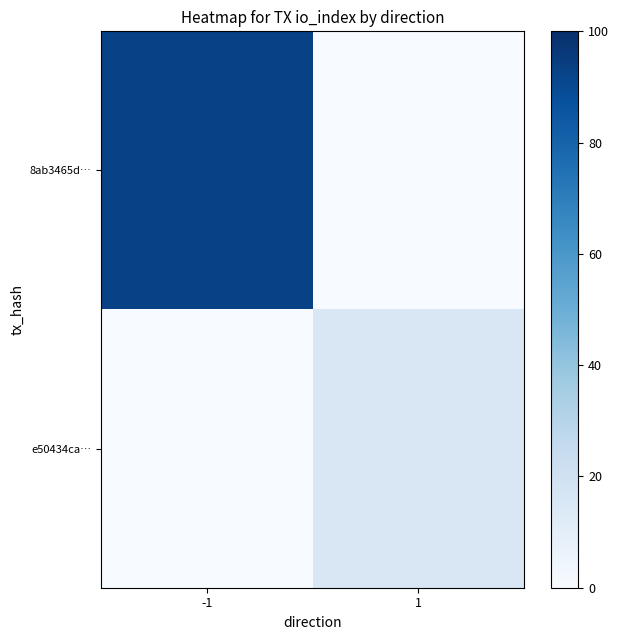

Reading left to right, transcribe all the data shown in this chart.

8ab3465d…: -1=93	1=0
e50434ca…: -1=0	1=15